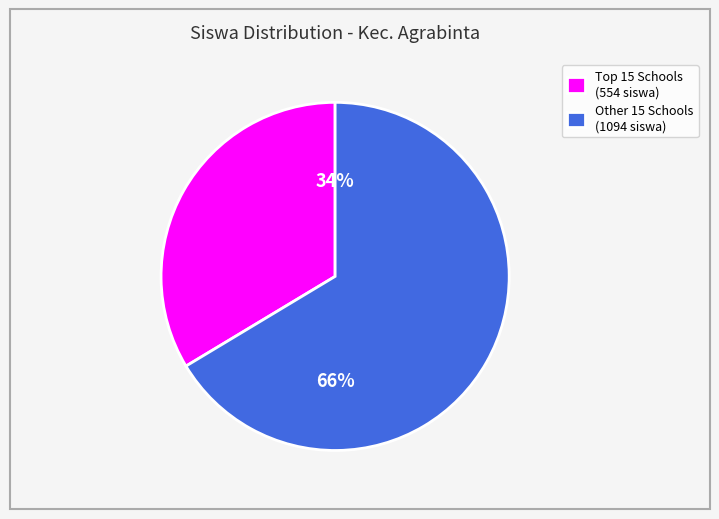

To the nearest percent, what percentage of the pie is Other 15 Schools (1094 siswa)?

66%